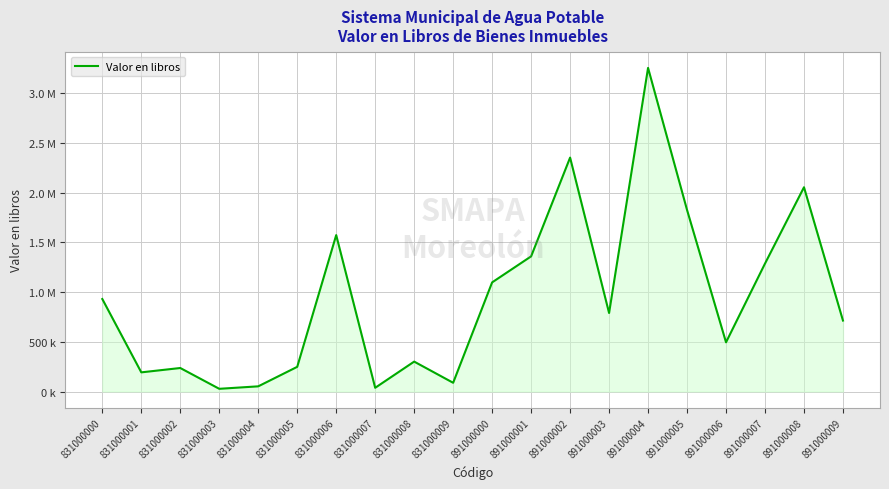

The chart shows a value of 3252346.9 at 891000004. True or false?

True